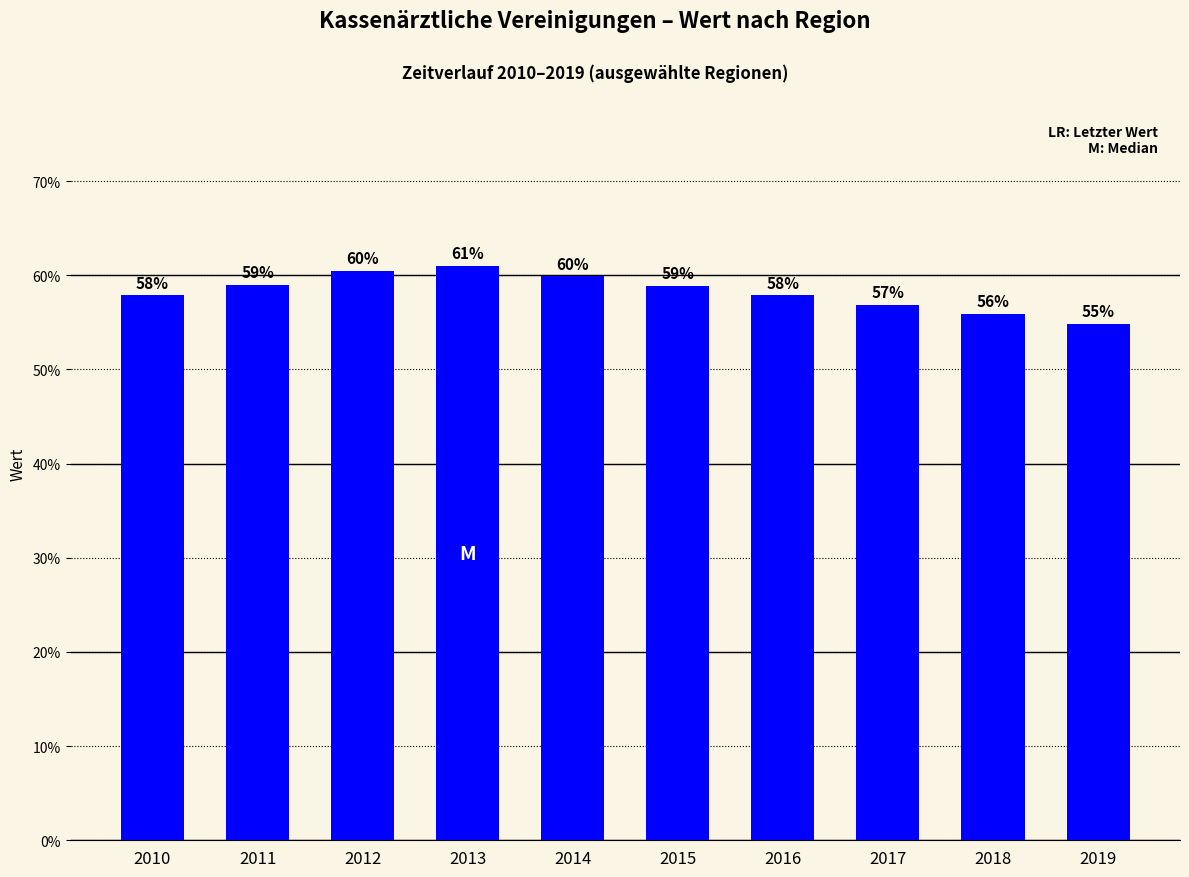

List the labels in order of value, largest first.

2013, 2012, 2014, 2011, 2015, 2010, 2016, 2017, 2018, 2019